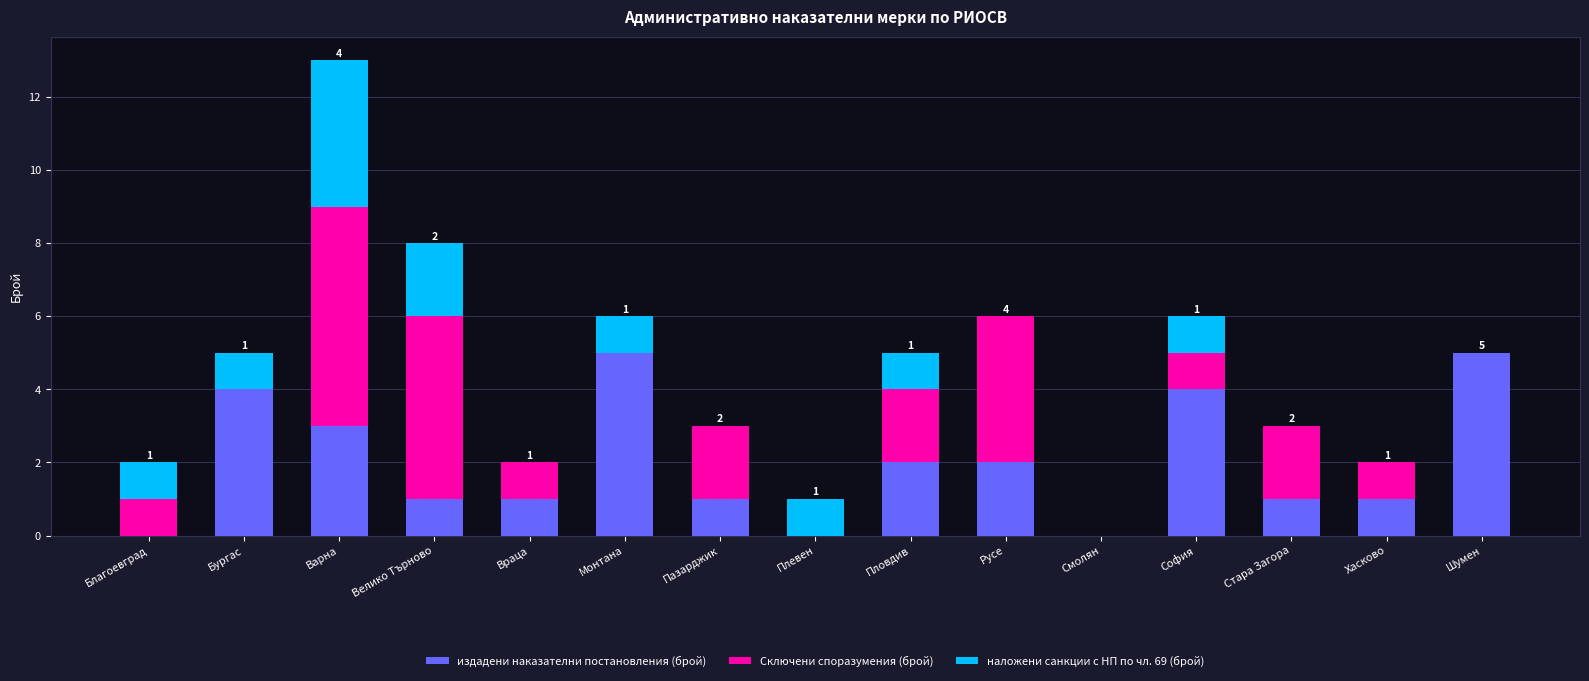

What is the maximum value for издадени наказателни постановления (брой)?

5